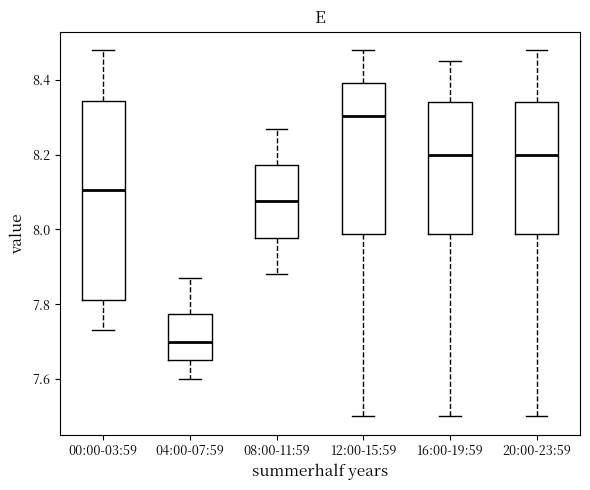

Comparing the boxes themselves (not the whiskers), which one is the tallest?

00:00-03:59